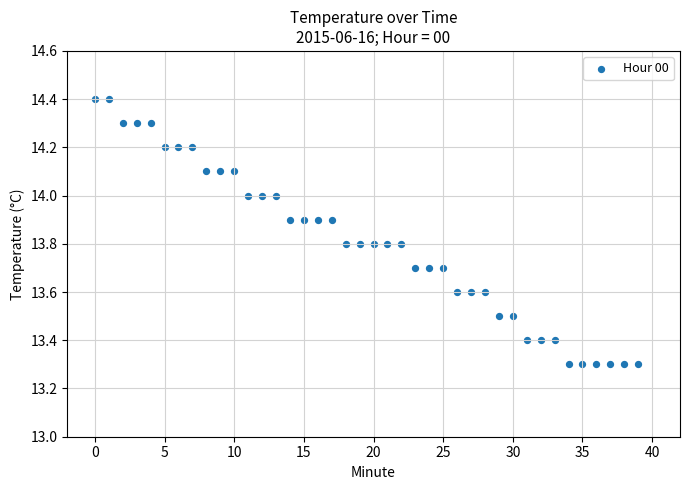

What is the range of Y values (max minus min)?

1.1